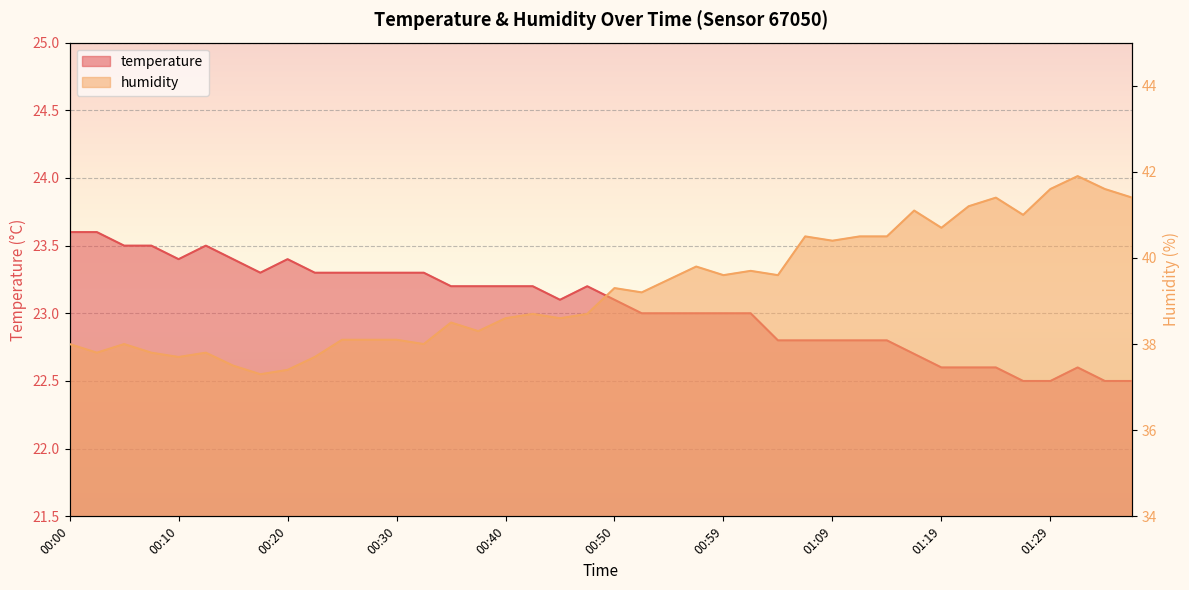

What is the average value of the temperature series?

23.1